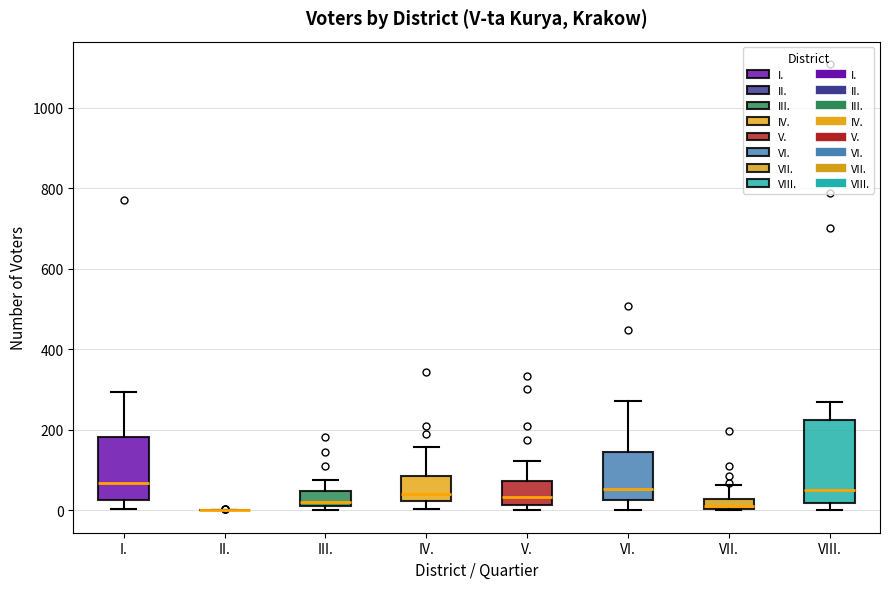

Where is the lower edge of the box for IV. on the y-axis? The values are not printed on the chart, so give them approximately, as read against the axis.

20